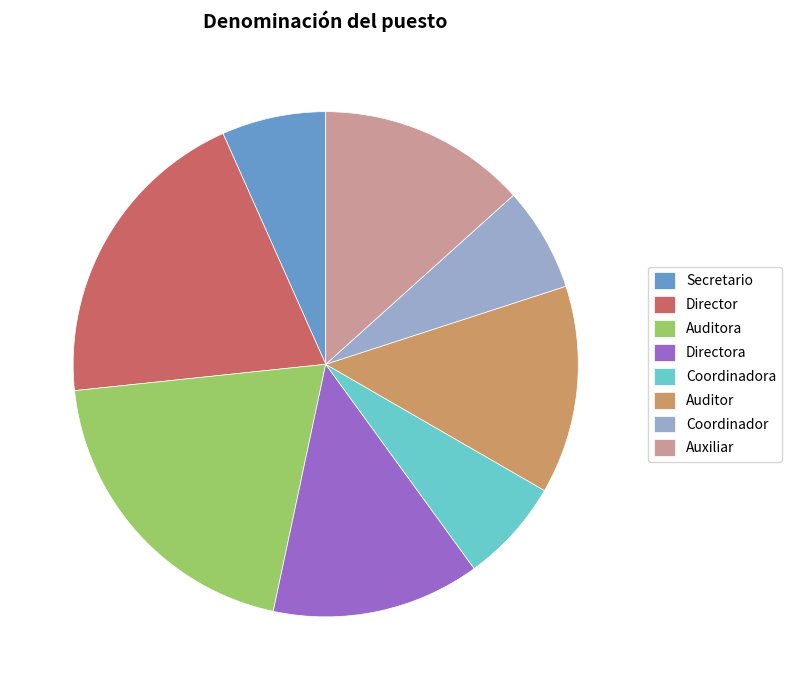

Approximately how many times larger is the value at Director compared to Auditora?

1.0